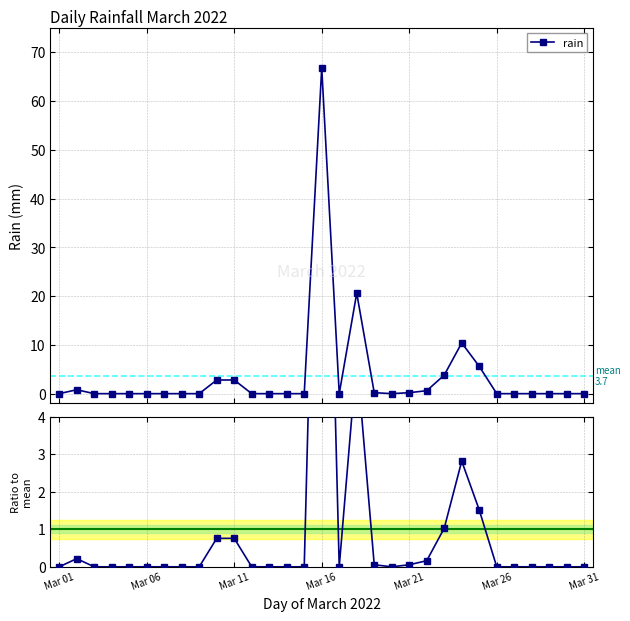

Reading left to right, list all the values displayed in this chart.

0.0	0.2	0.0	0.0	0.0	0.0	0.0	0.0	0.0	0.8	0.8	0.0	0.0	0.0	0.0	18.1	0.0	5.6	0.1	0.0	0.1	0.2	1.0	2.8	1.5	0.0	0.0	0.0	0.0	0.0	0.0